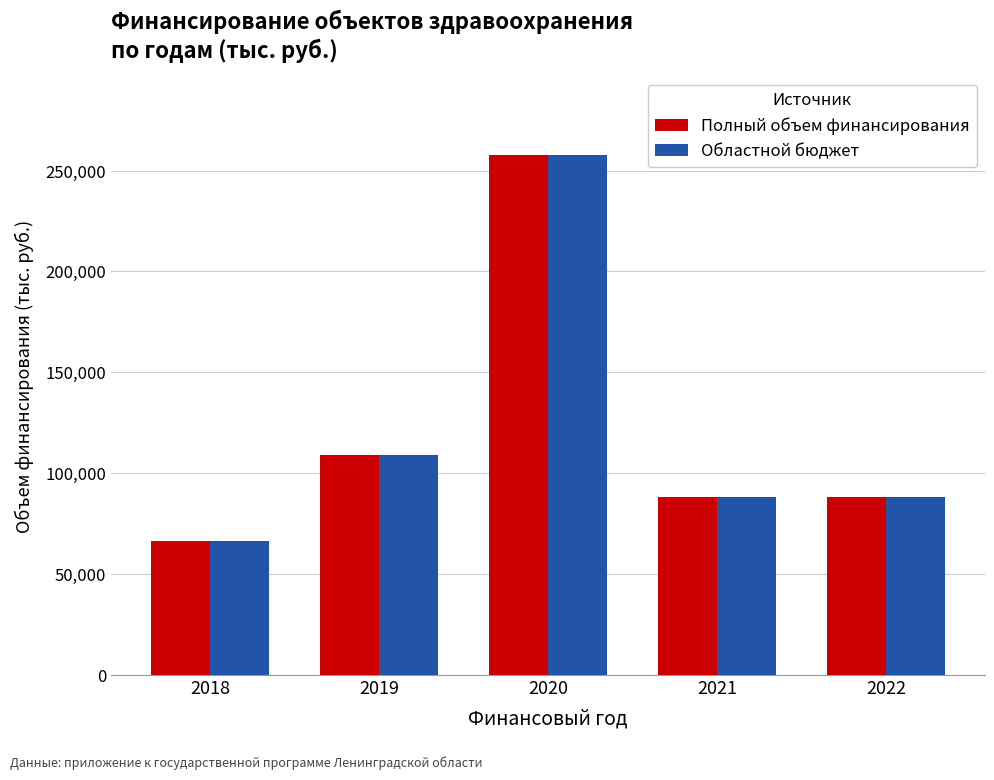

Is it true that Областной бюджет equals 118976.6 at 2022?

False